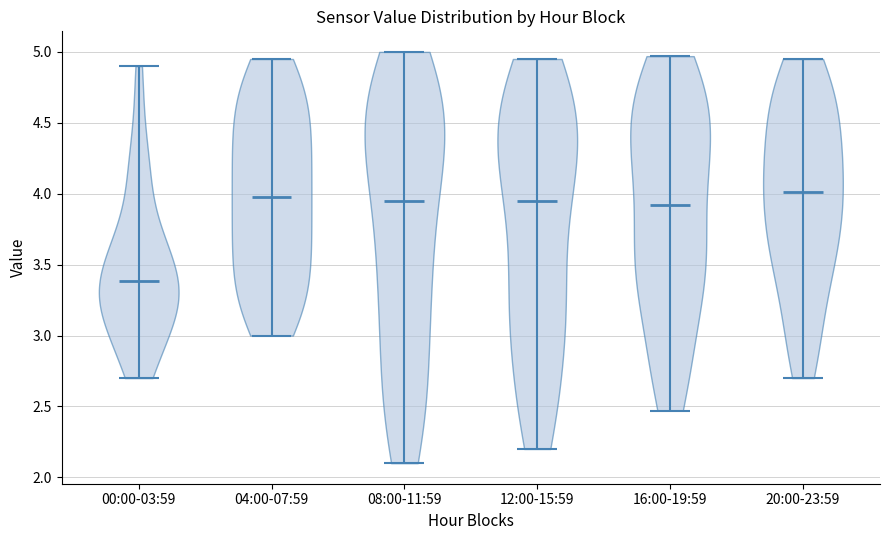

Reading left to right, read every violin against the y-axis: where its median line is, and the lowest and highest points it reaches. The values are not printed on the chart, so give them approximately, as read against the axis.

00:00-03:59: median line 3.40, lowest point 2.70, highest point 4.90
04:00-07:59: median line 4.00, lowest point 3.00, highest point 4.95
08:00-11:59: median line 3.95, lowest point 2.10, highest point 5.00
12:00-15:59: median line 3.95, lowest point 2.20, highest point 4.95
16:00-19:59: median line 3.90, lowest point 2.45, highest point 4.95
20:00-23:59: median line 4.00, lowest point 2.70, highest point 4.95